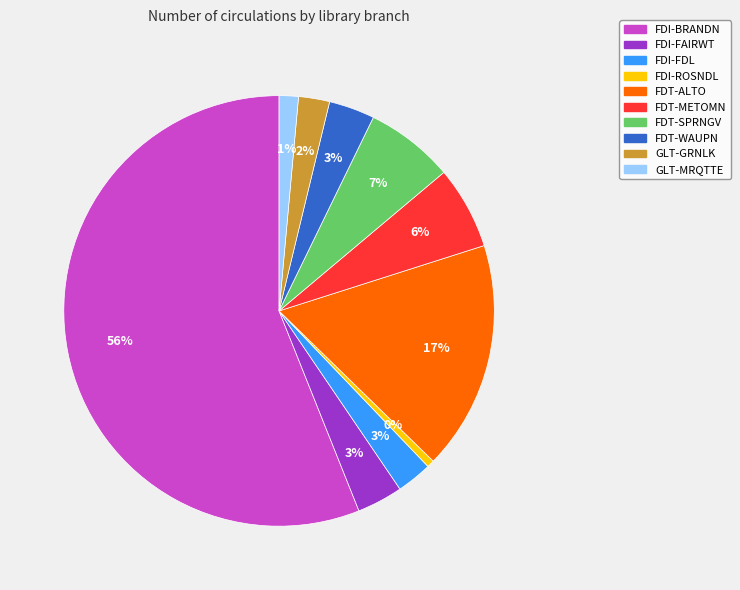

What is the largest slice in the pie chart?

FDI-BRANDN